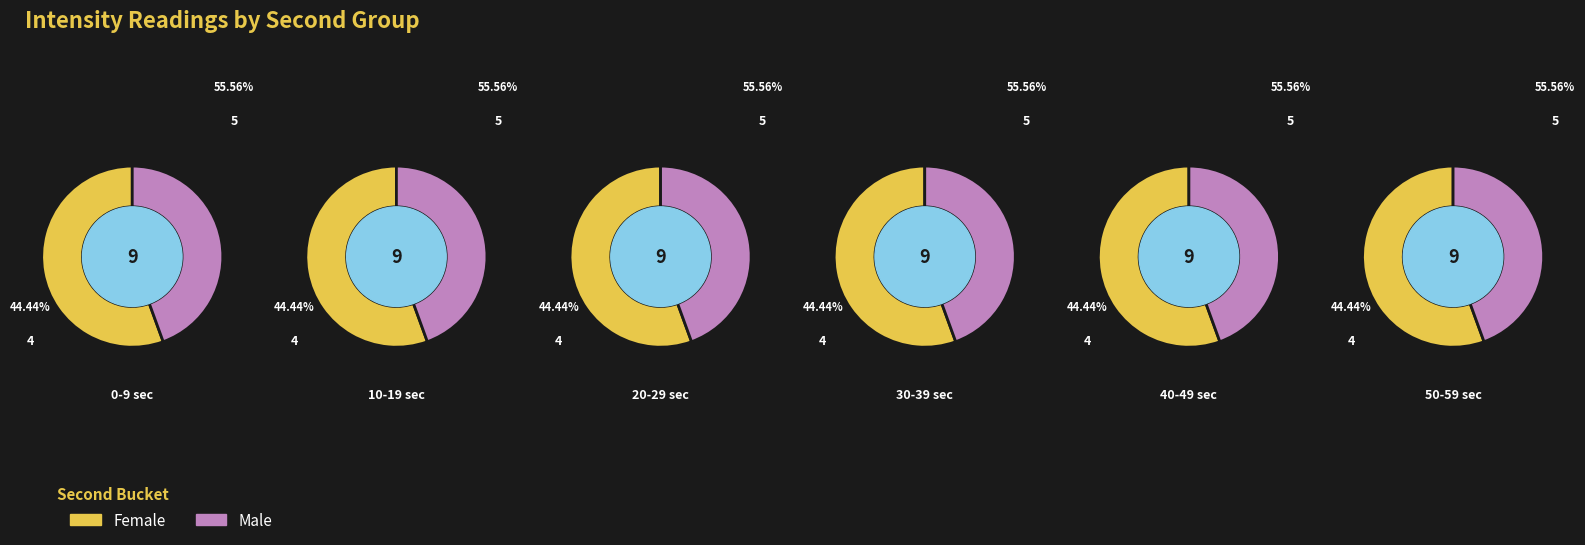

Rank the series by their average value, from lowest to highest.

Female, Male